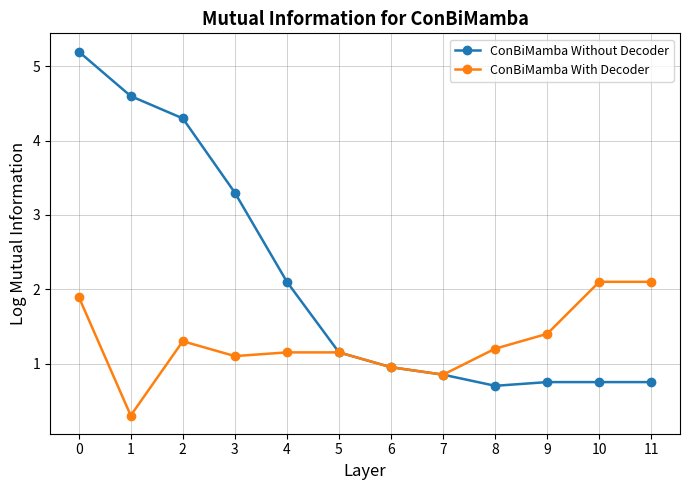

Is it true that ConBiMamba With Decoder equals 1.3 at 2?

True